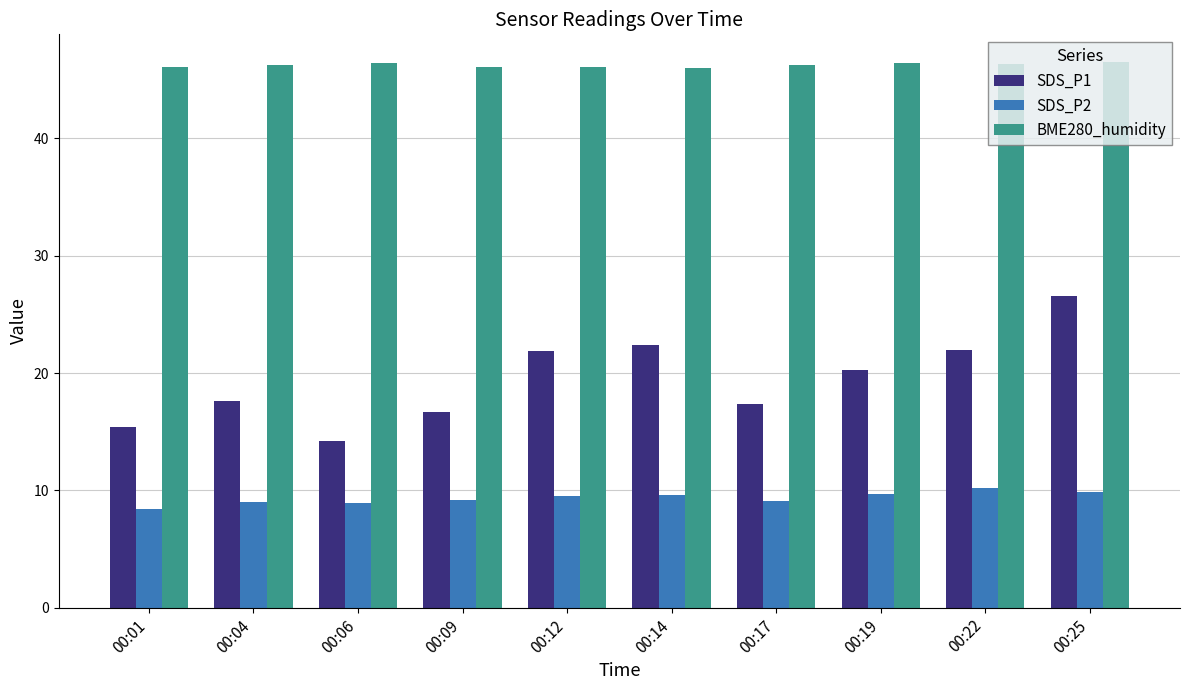

What is the sum of all BME280_humidity values?

462.6